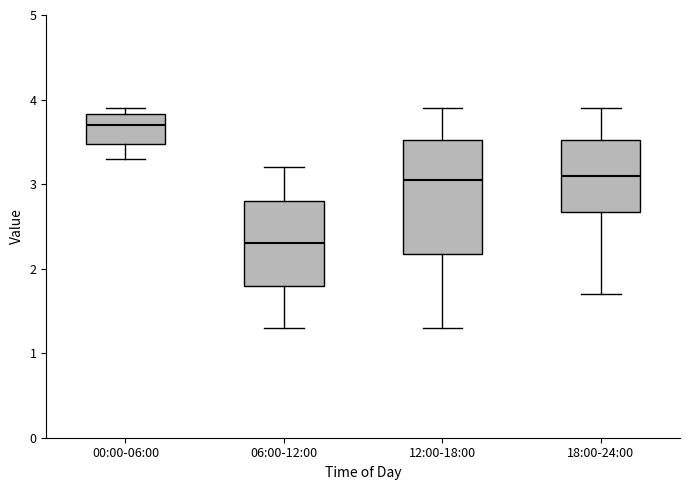

Which box is the tallest, from its lower edge to its upper edge?

12:00-18:00